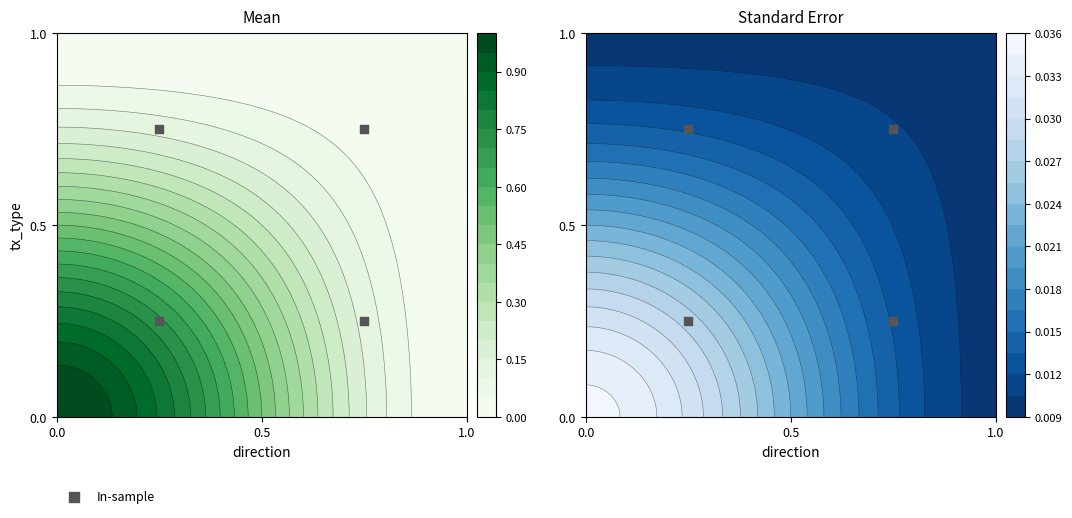

True or false: the data shows 0.3 at 3.

False